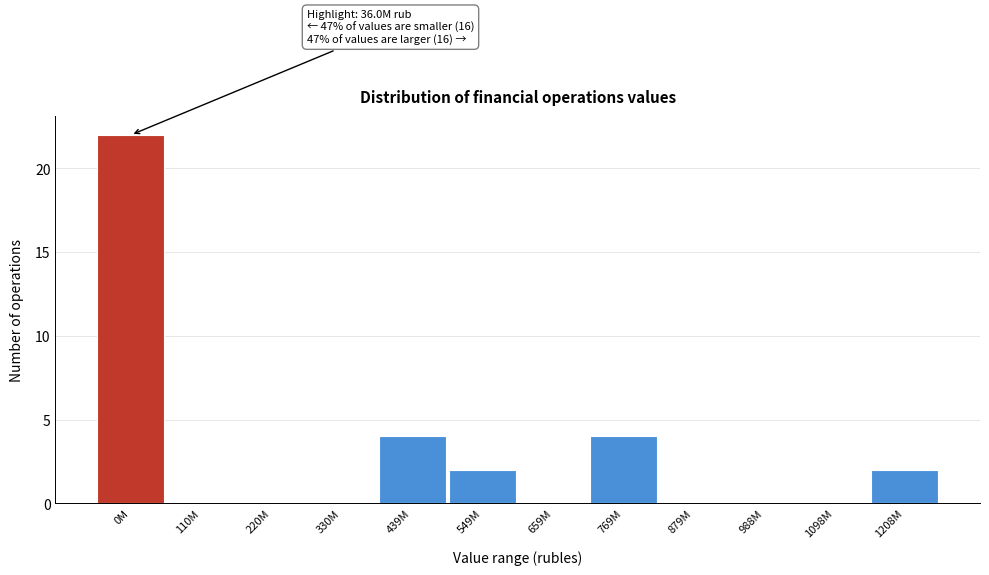

Reading left to right, what are all the values shown in this chart?

0M=22	110M=0	220M=0	330M=0	439M=4	549M=2	659M=0	769M=4	879M=0	988M=0	1098M=0	1208M=2